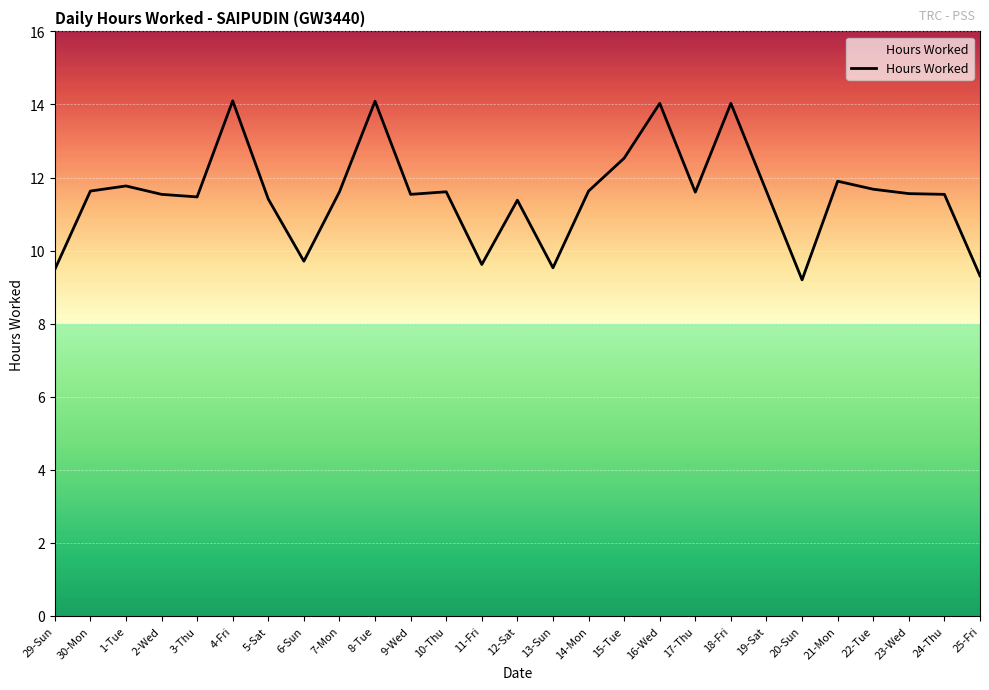

Is this an area chart (filled region under the line)?

No